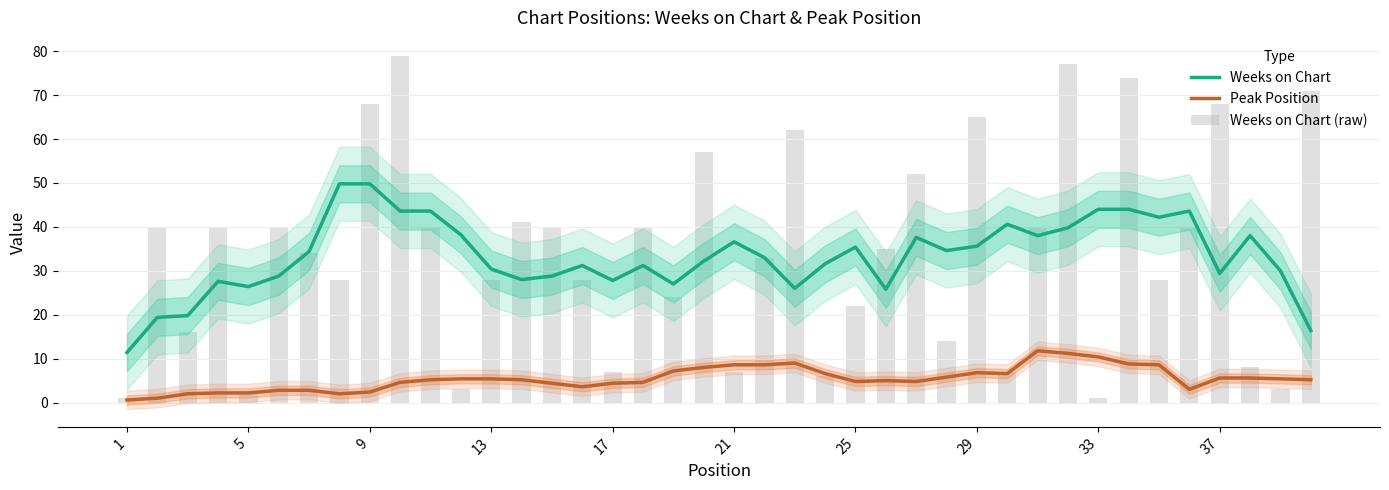

How many data points does each series have?

40